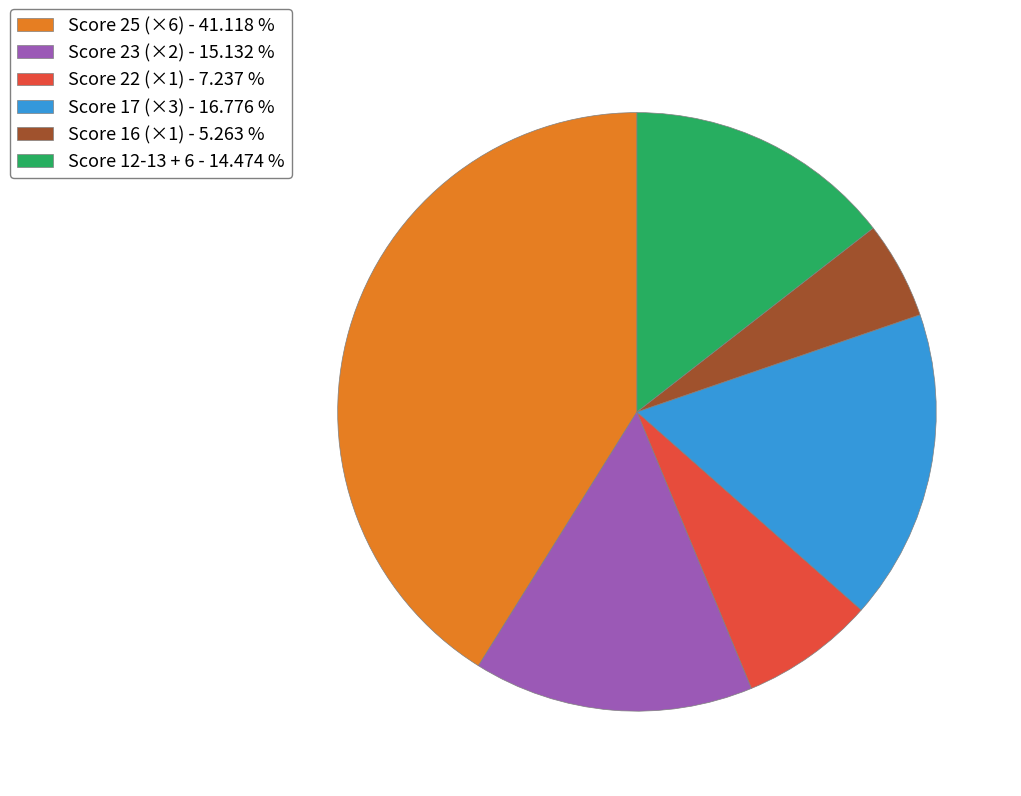

Between Score 22 (×1) - 7.237 % and Score 12-13 + 6 - 14.474 %, which is larger?

Score 12-13 + 6 - 14.474 %